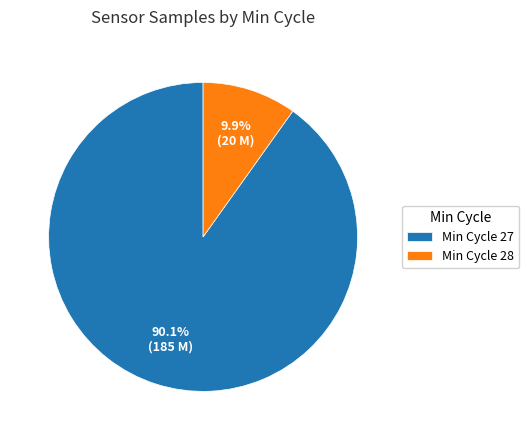

Does Min Cycle 27 account for over 50% of the chart?

Yes